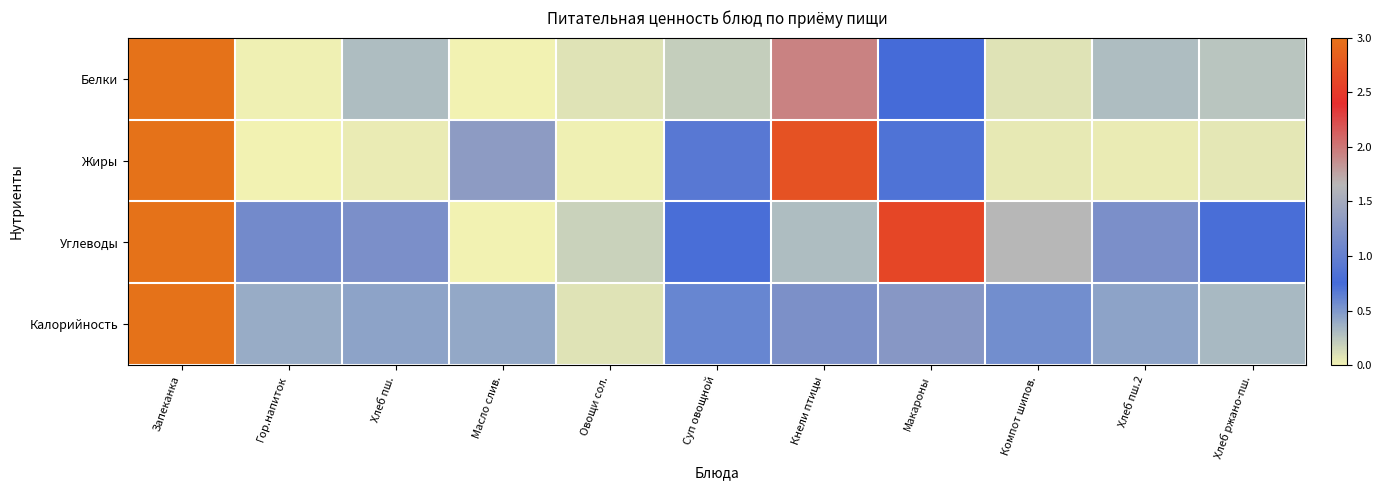

How many data points does each series have?

11